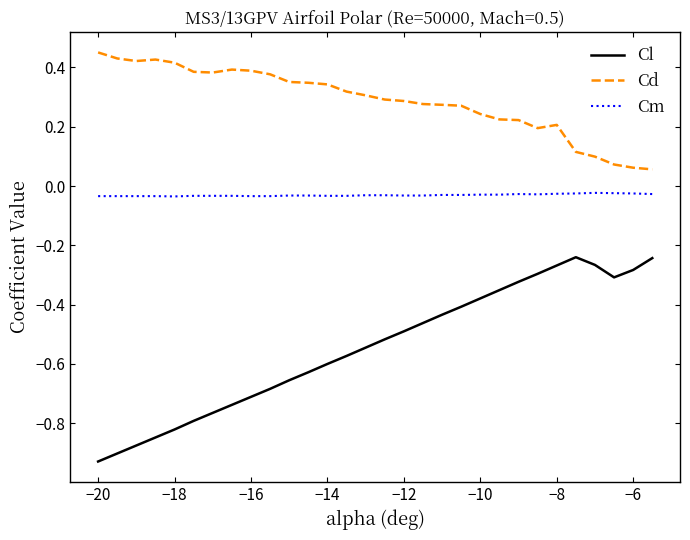

List the series in order of their peak value, highest first.

Cd, Cm, Cl